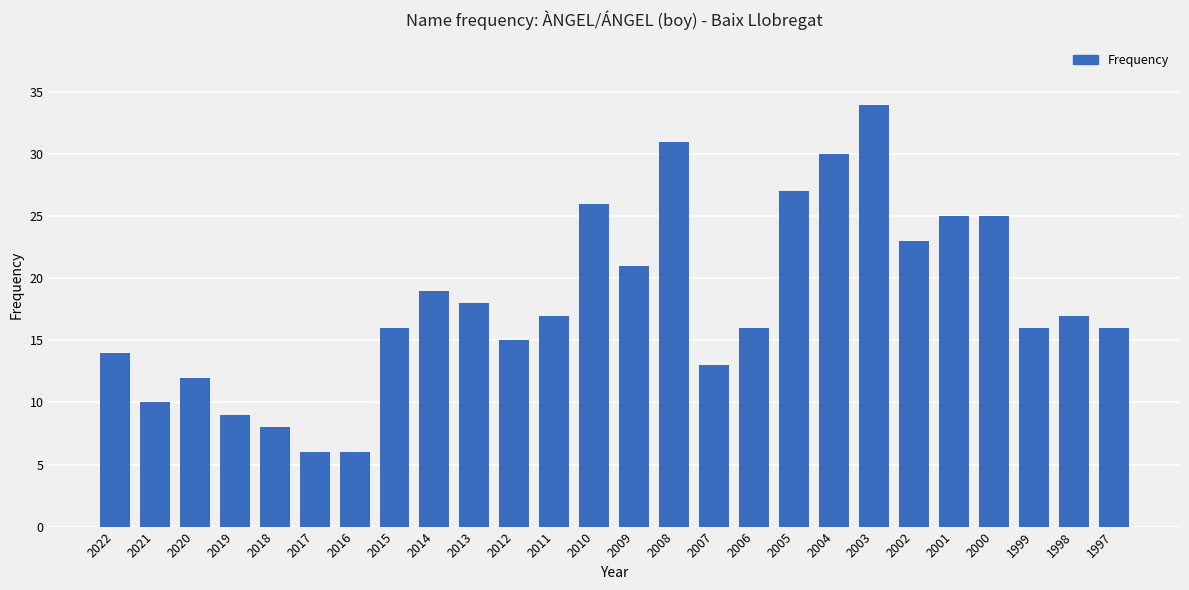

What is the sum of the values at 2008 and 2012?

46